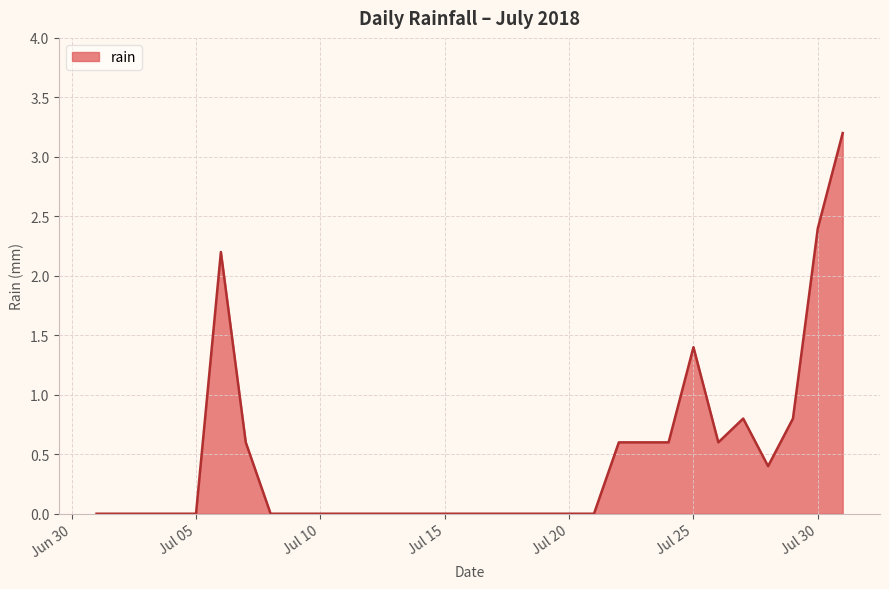

What is the maximum value shown in the chart?

3.2